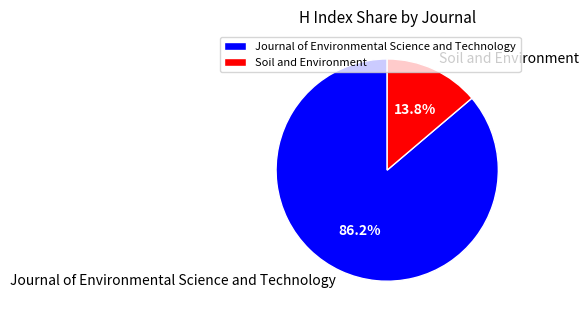

Does any single category account for the majority?

Yes